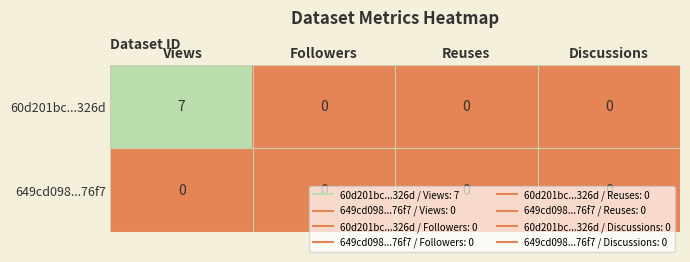

List the series in order of their overall mean, highest first.

60d201bc...326d, 649cd098...76f7